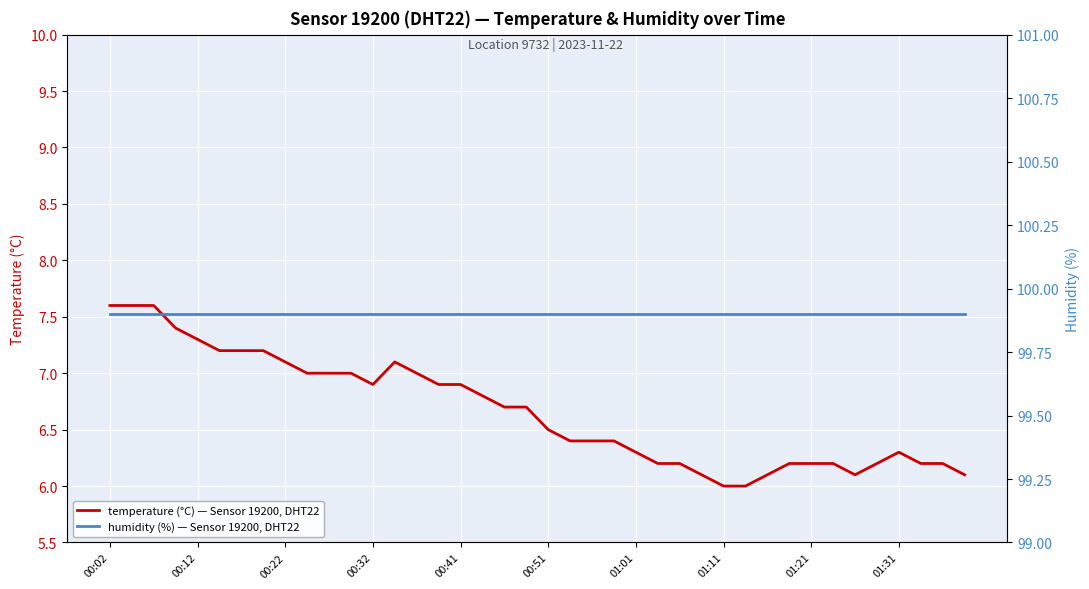

How many lines are shown in the chart?

2